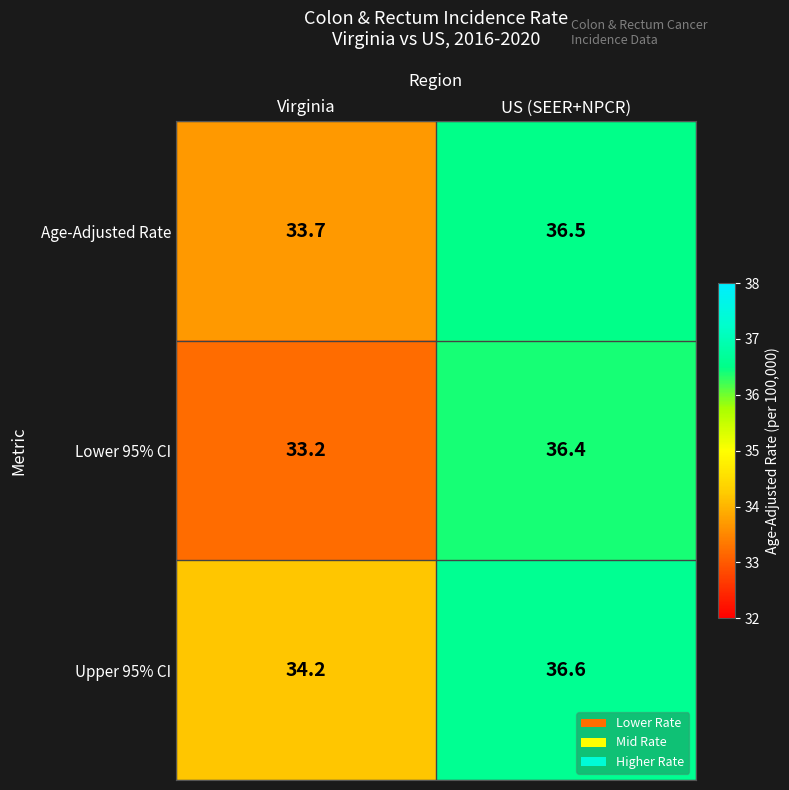

What is the difference between the highest and lowest values at Virginia?

1.0